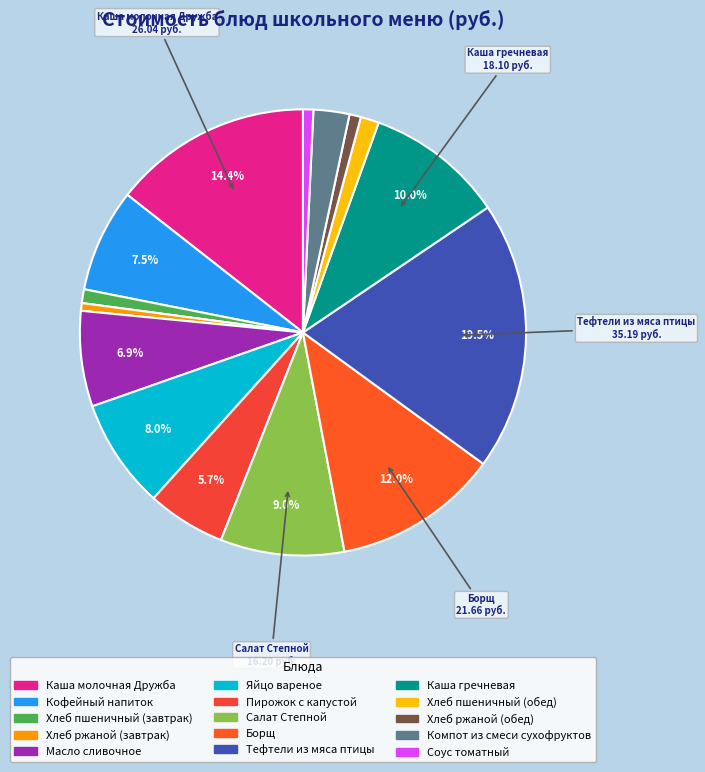

To the nearest percent, what is the average slice percentage?

7%